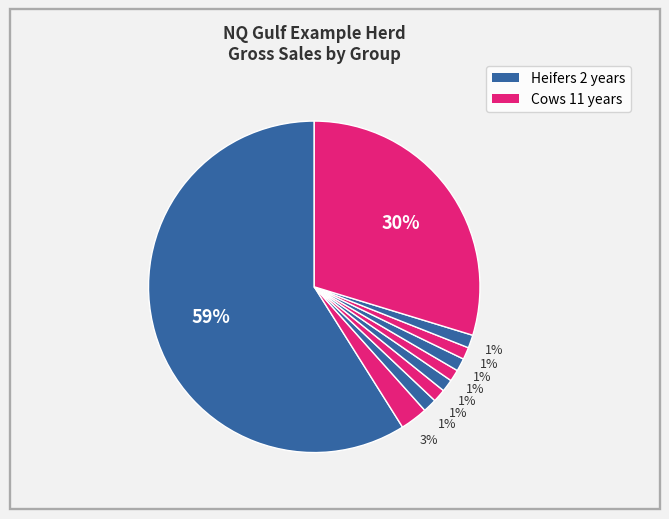

Which category has the biggest portion of the pie?

Heifers 2 years